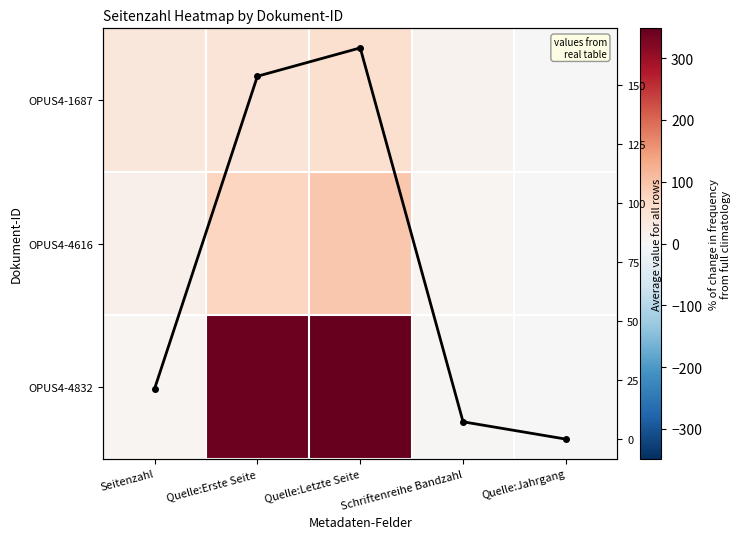

Is it true that OPUS4-1687 equals 12.0 at Schriftenreihe Bandzahl?

True